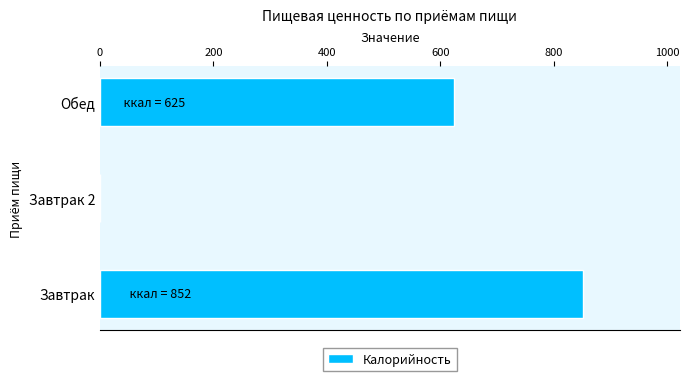

Is it true that the value at Завтрак is 1214?

False